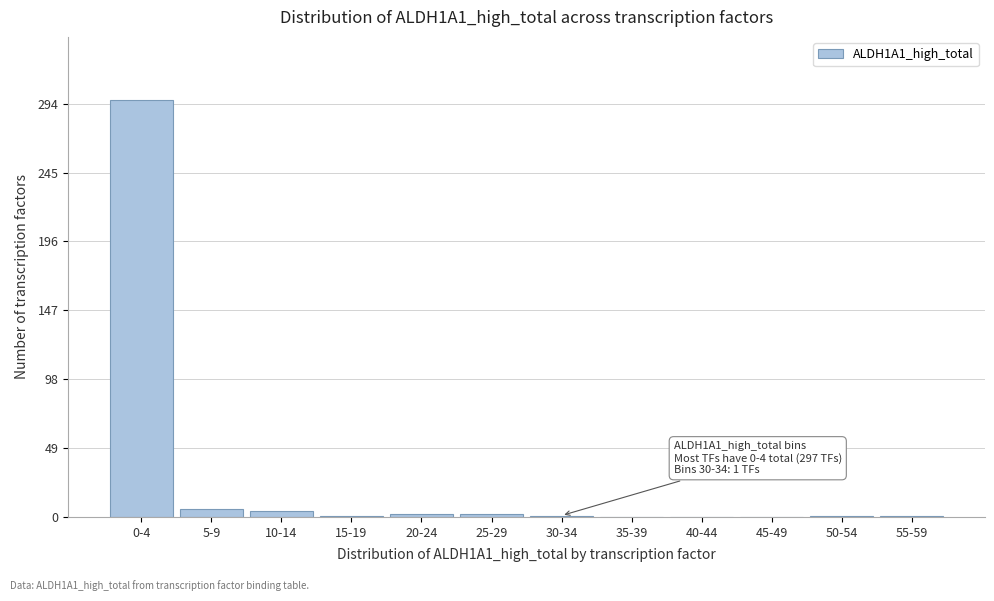

At which category does the chart reach its peak across all series?

0-4